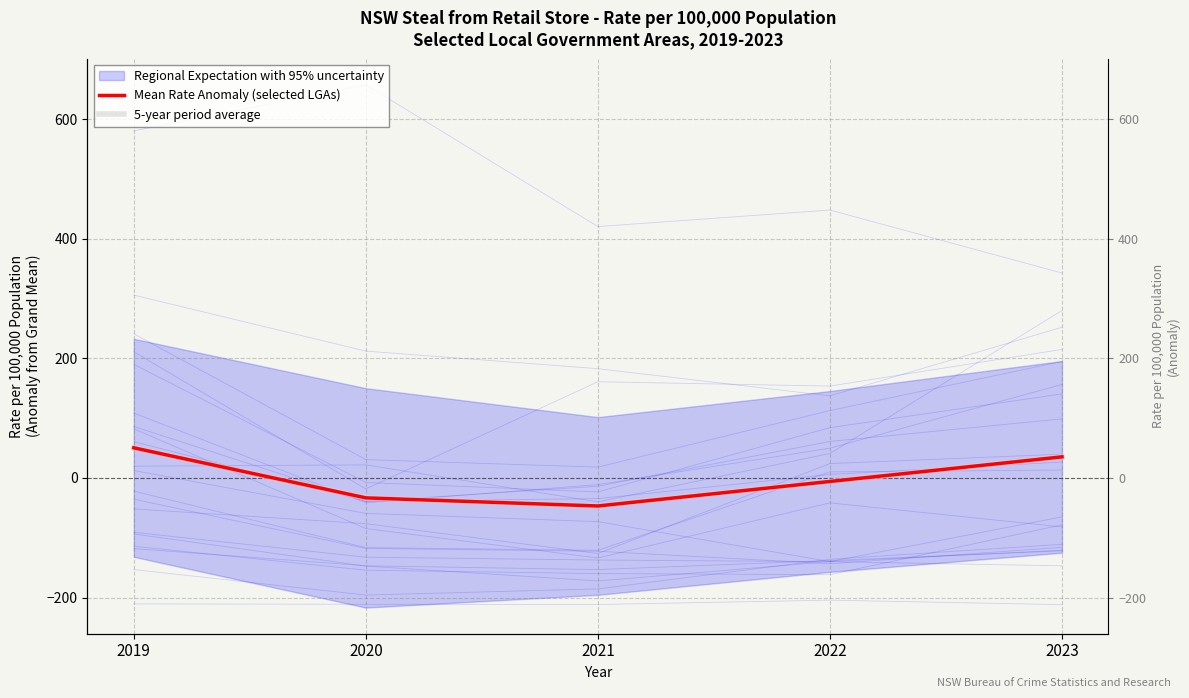

Is the value of 5-year period average at 2021 greater than the value of Mean Rate Anomaly (selected LGAs) at 2022?

No